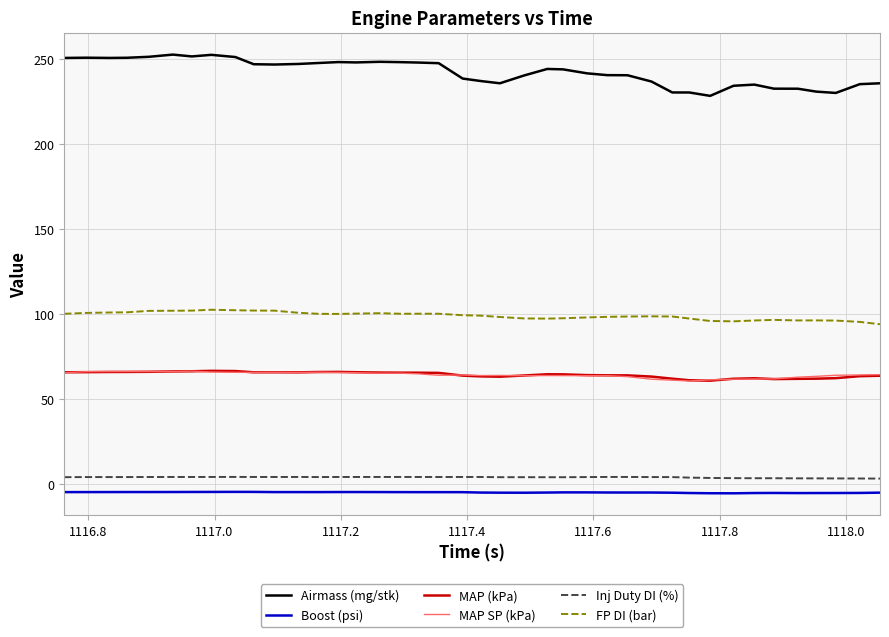

What is the lowest value of the MAP (kPa) series?

60.7